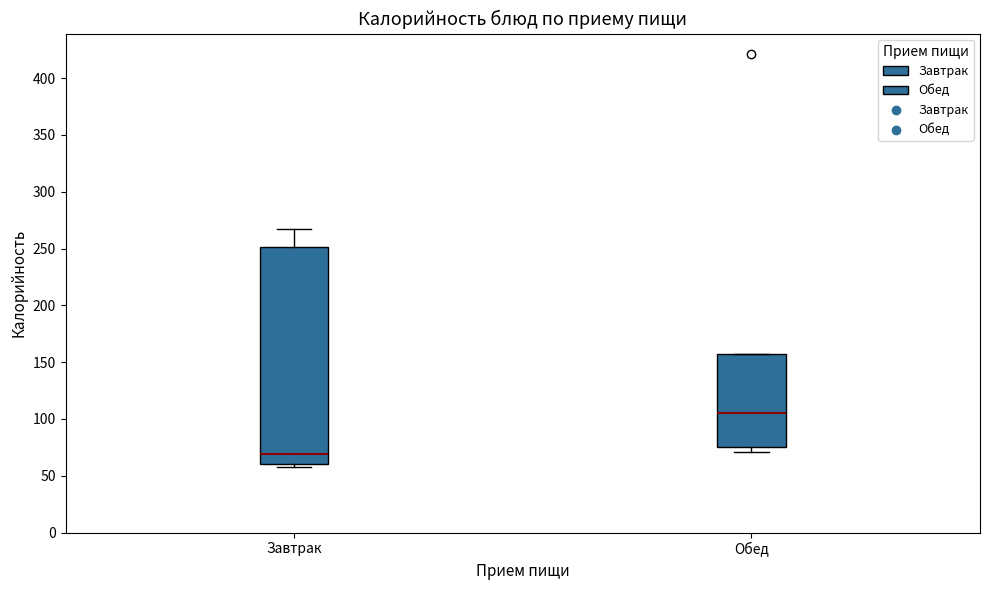

Comparing the boxes themselves (not the whiskers), which one is the tallest?

Завтрак